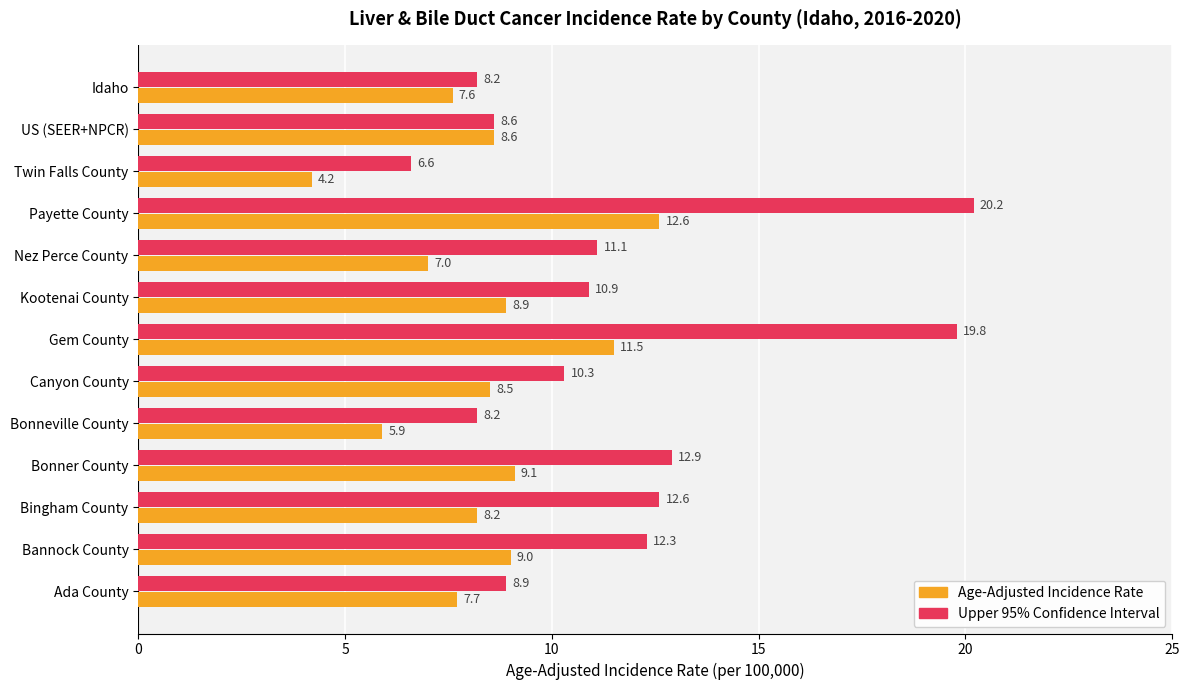

What is the average value of the Age-Adjusted Incidence Rate series?

8.4